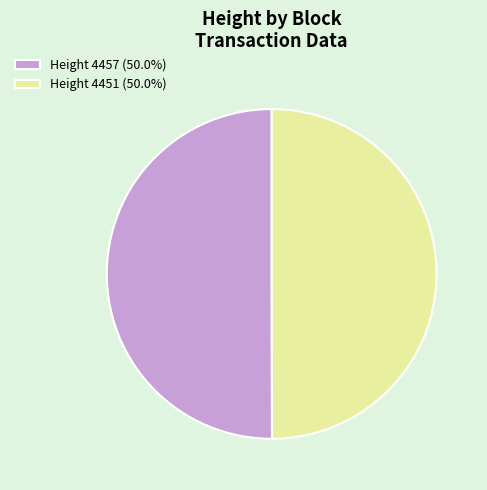

Count the number of slices in the pie.

2